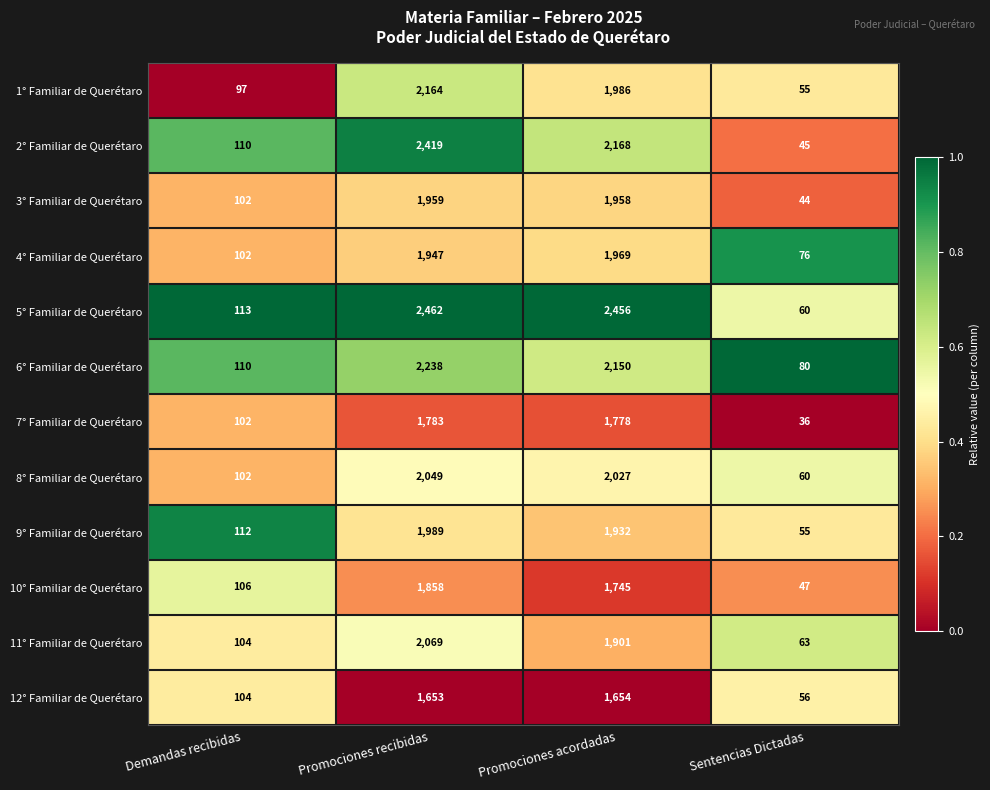

Which series changed the most between Promociones recibidas and Promociones acordadas?

2° Familiar de Querétaro